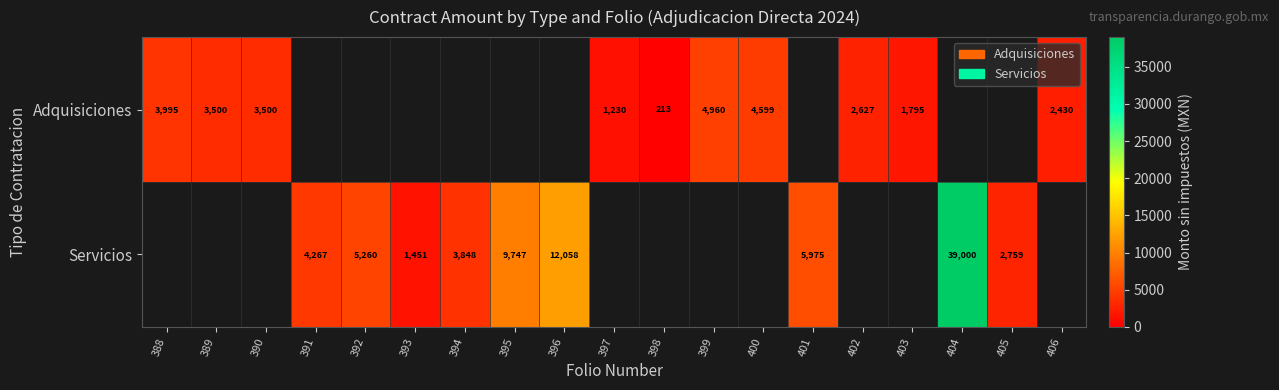

The value of Servicios at 391 is 5671.5. True or false?

False